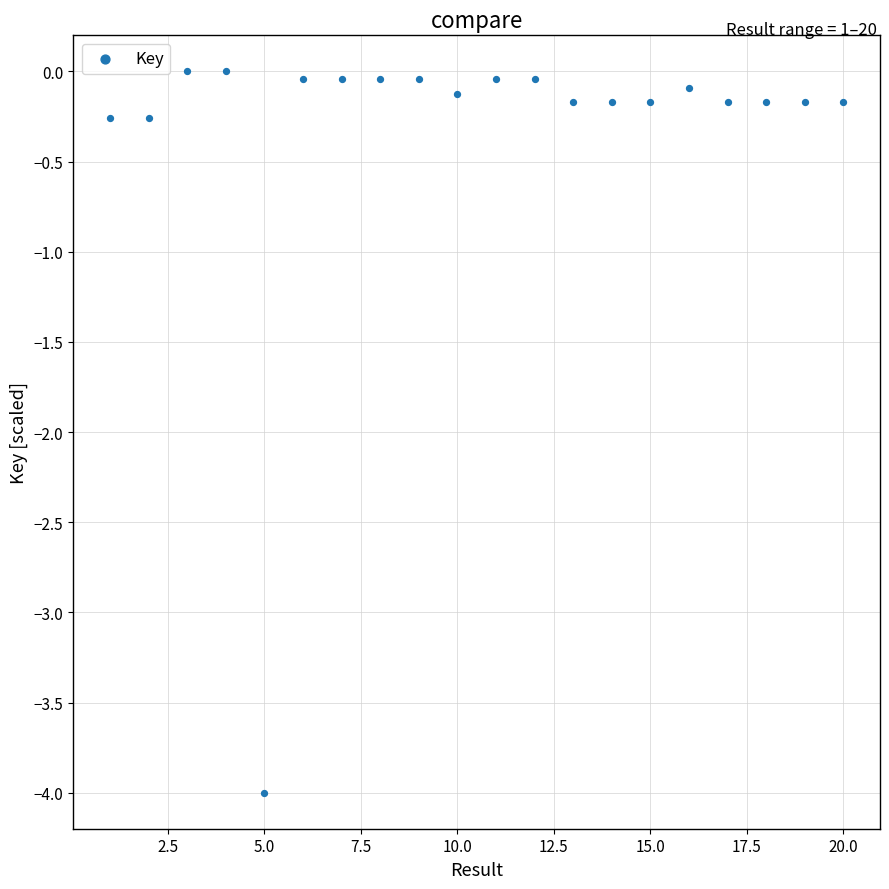

What is the range of X values (max minus min)?

19.0